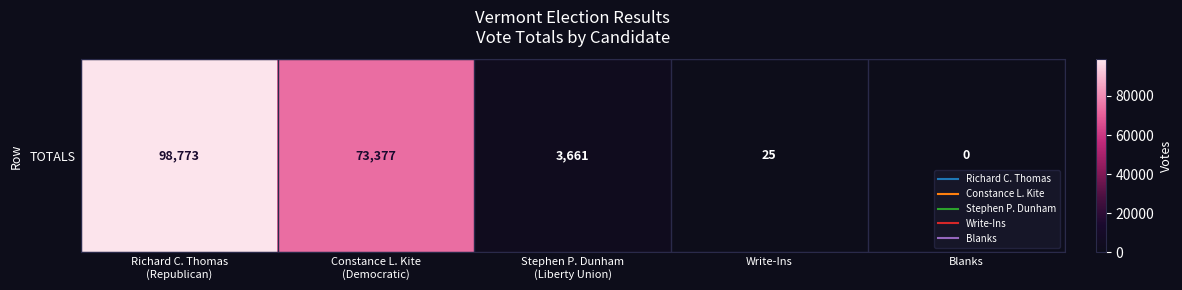

How many data points are less than 3661?

2